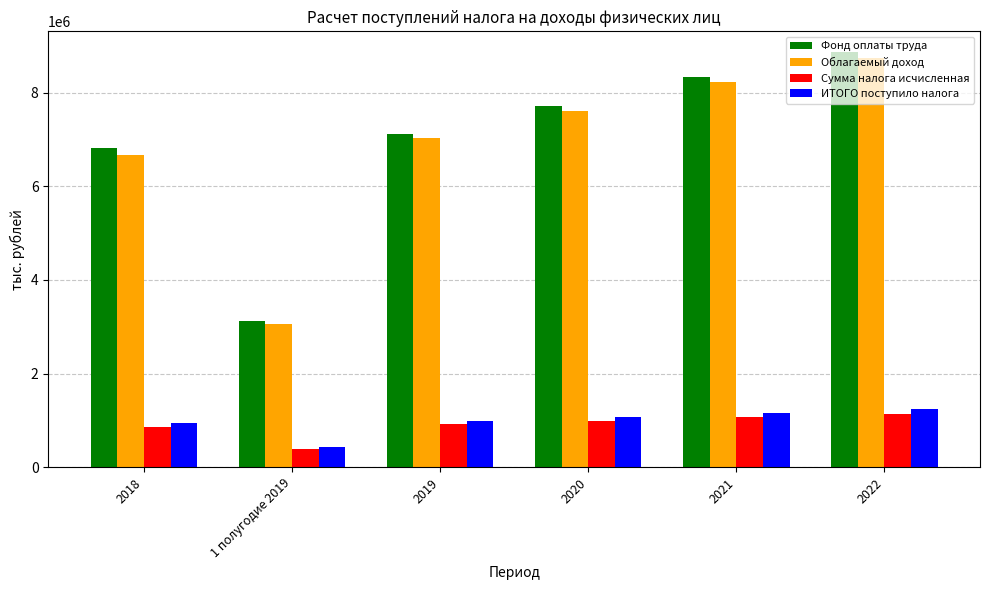

Which series changed the most between 2018 and 2020?

Облагаемый доход